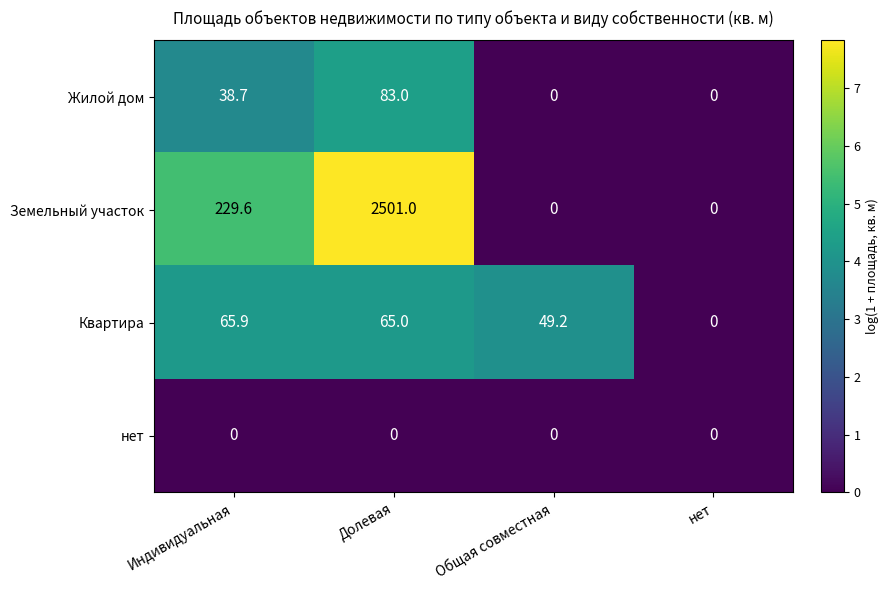

Which series has the largest total across all categories?

Земельный участок